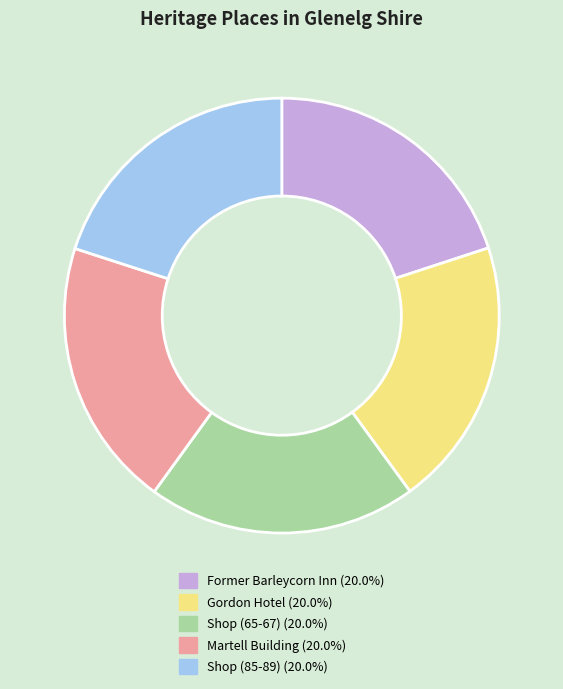

What is the ratio of the value at Shop (85-89) to the value at Martell Building?

1.0